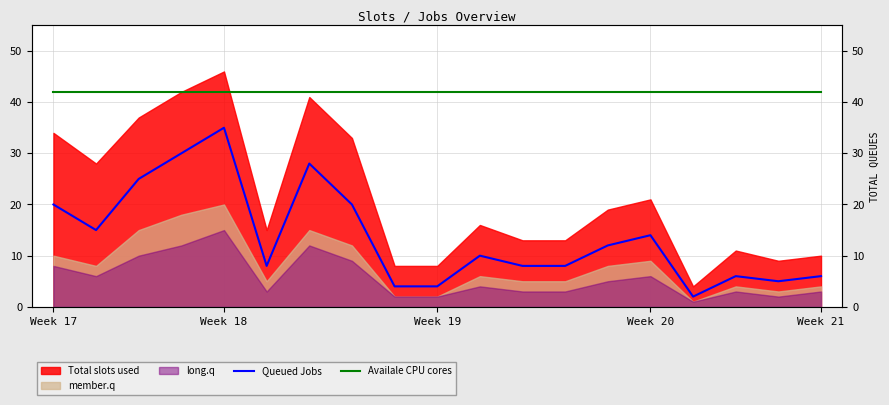

Read the Queued Jobs value at Week 17, to the nearest 5.

20